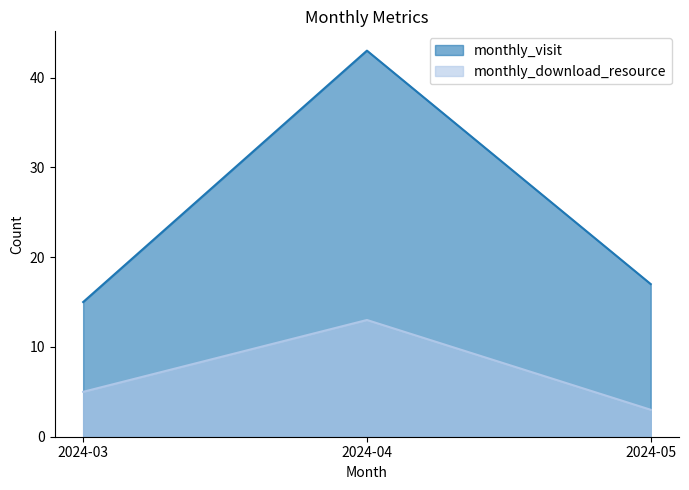

What is the smallest value displayed?

3